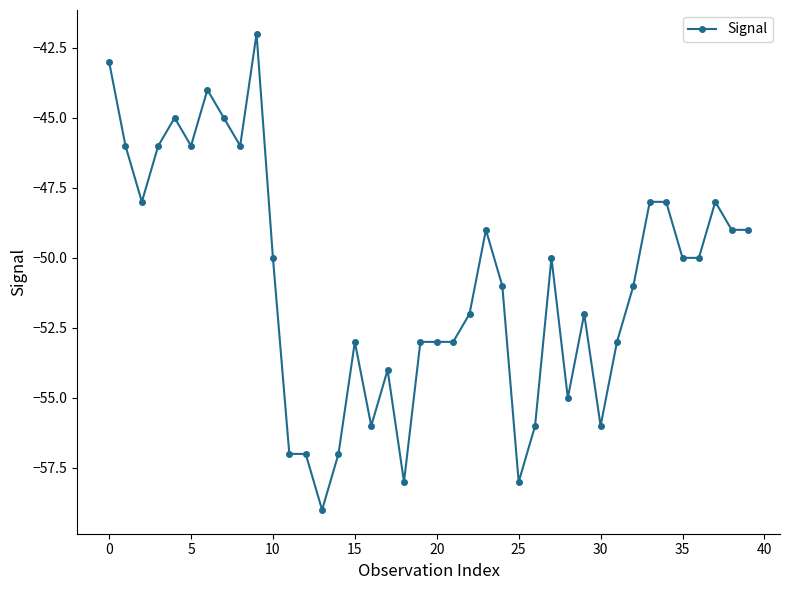

True or false: there are more than 0 points higher than both neighbors.

True